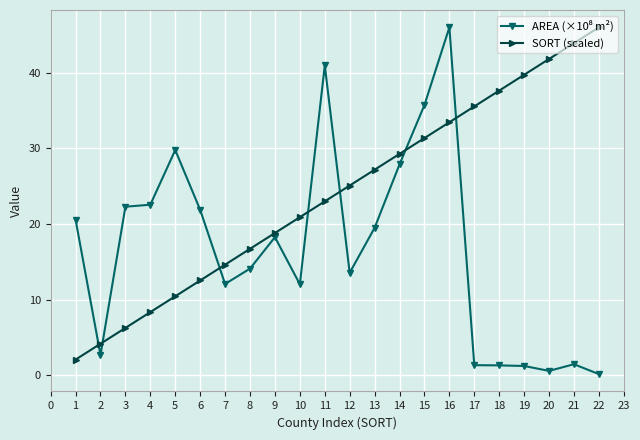

True or false: SORT (scaled) has more than 0 points higher than both neighbors.

False